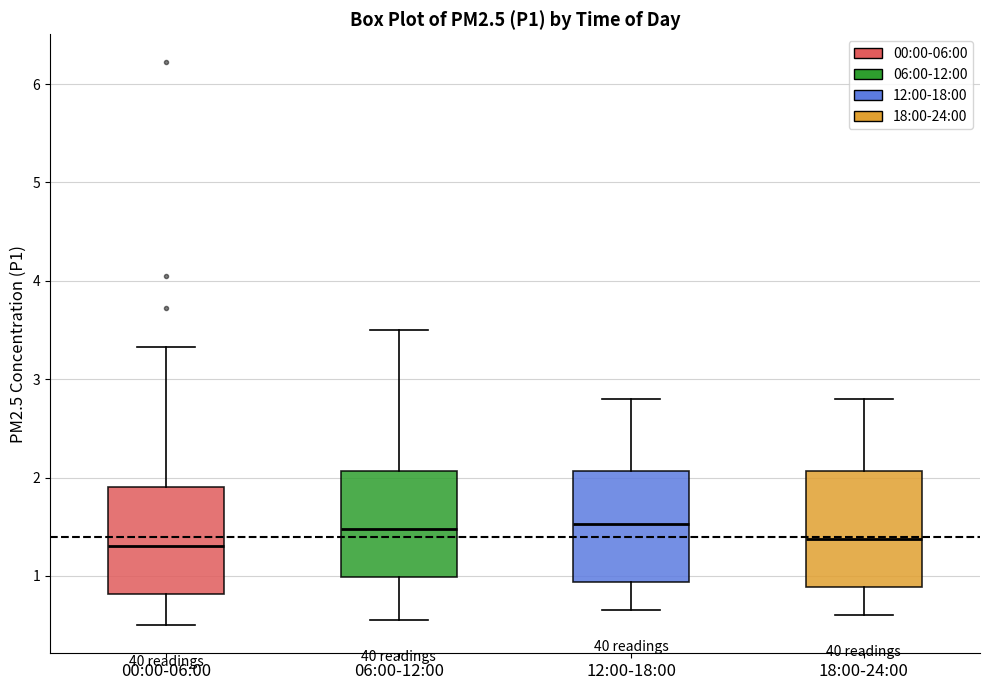

Reading left to right, transcribe this box plot: for each box, give where its median line is, the range the box spans, and where its two whiskers end, as read against the y-axis. The values are not printed on the chart, so give them approximately, as read against the axis.

00:00-06:00: median 1.3, box 0.8 to 1.9, whiskers 0.5 to 3.3
06:00-12:00: median 1.5, box 1.0 to 2.1, whiskers 0.6 to 3.5
12:00-18:00: median 1.5, box 0.9 to 2.1, whiskers 0.7 to 2.8
18:00-24:00: median 1.4, box 0.9 to 2.1, whiskers 0.6 to 2.8